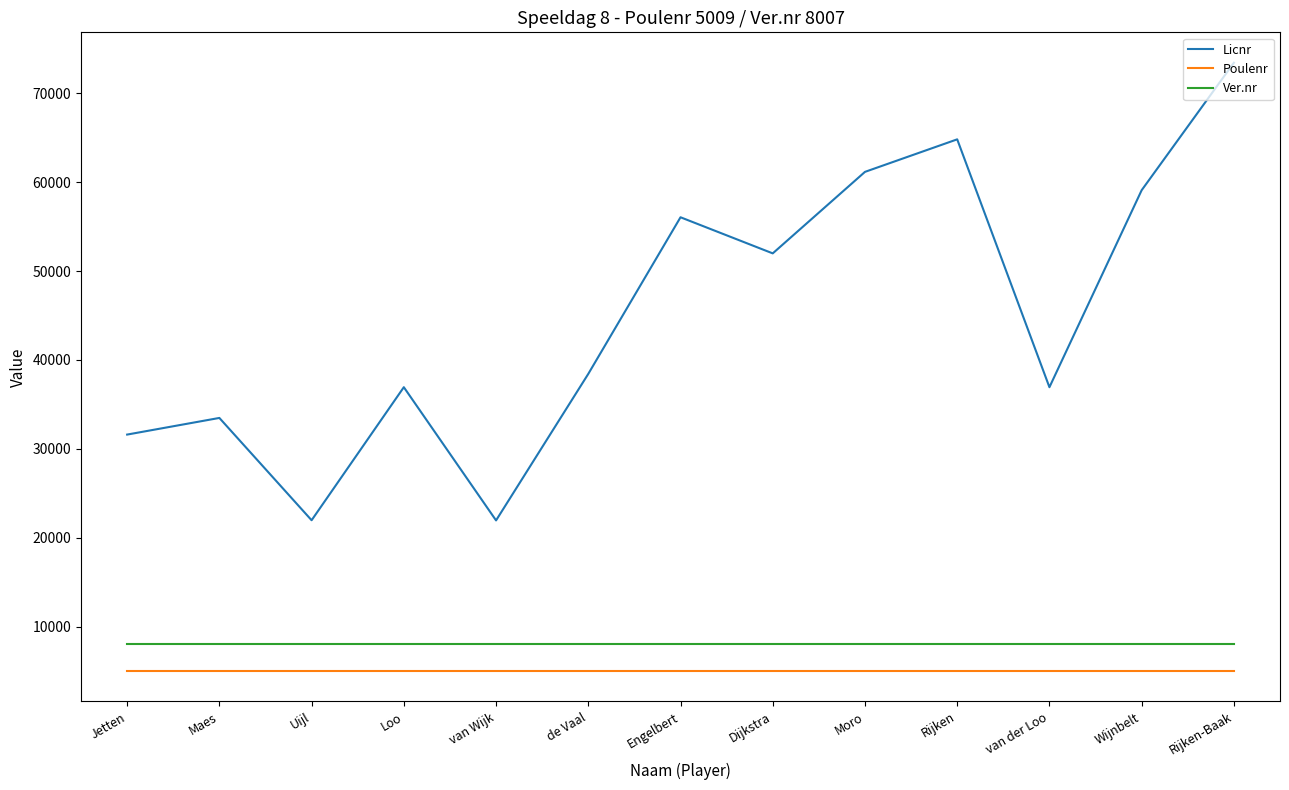

What position from the left is Jetten?

1